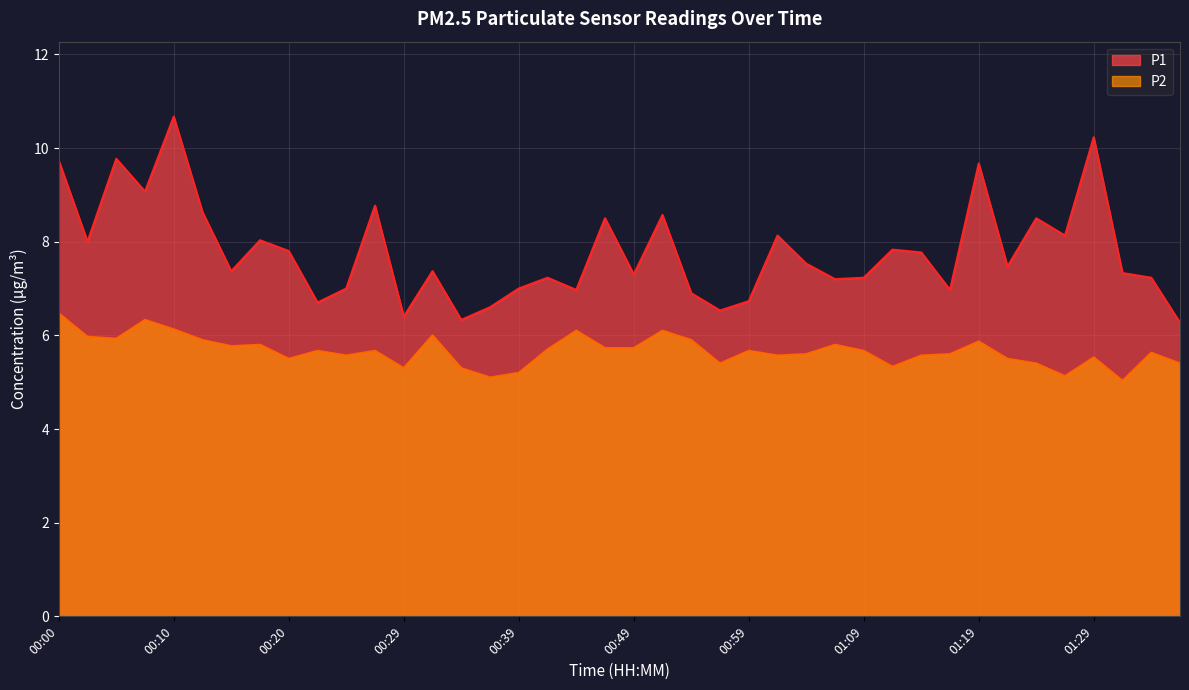

True or false: P2 and P1 cross at least once.

False